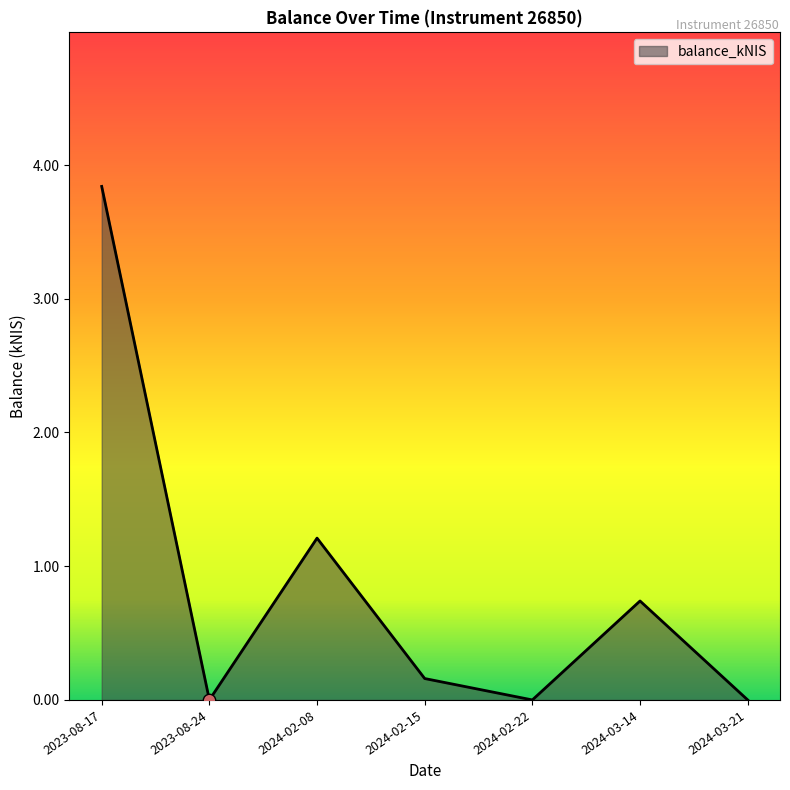

Between 2024-03-21 and 2023-08-17, which is larger?

2023-08-17